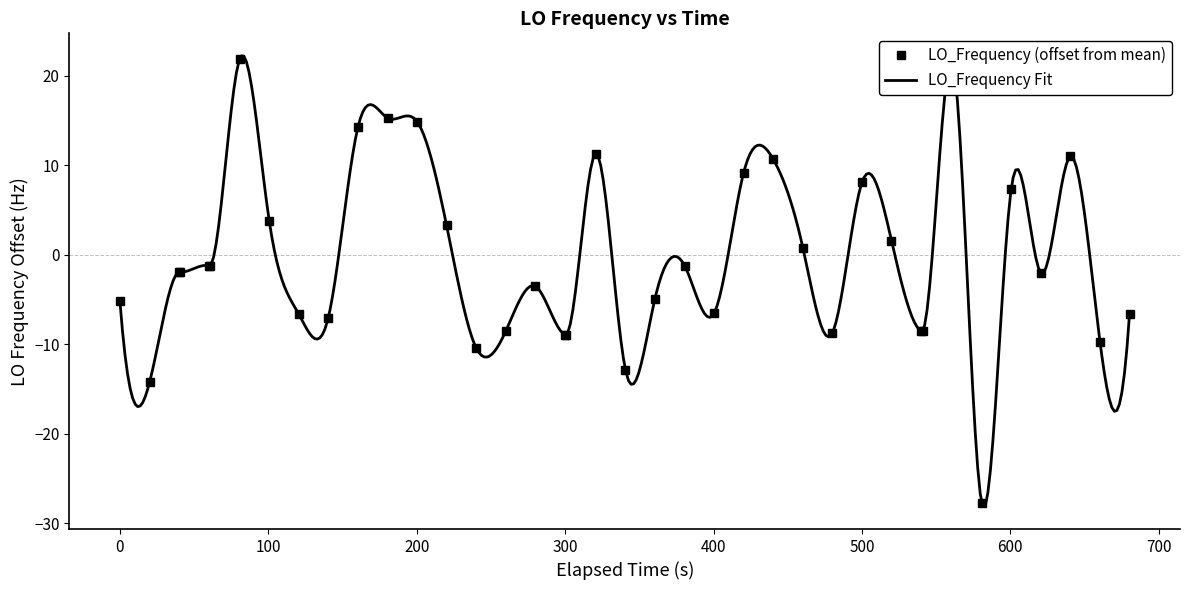

True or false: LO_Frequency (offset from mean) has more than 2 points higher than both neighbors.

True